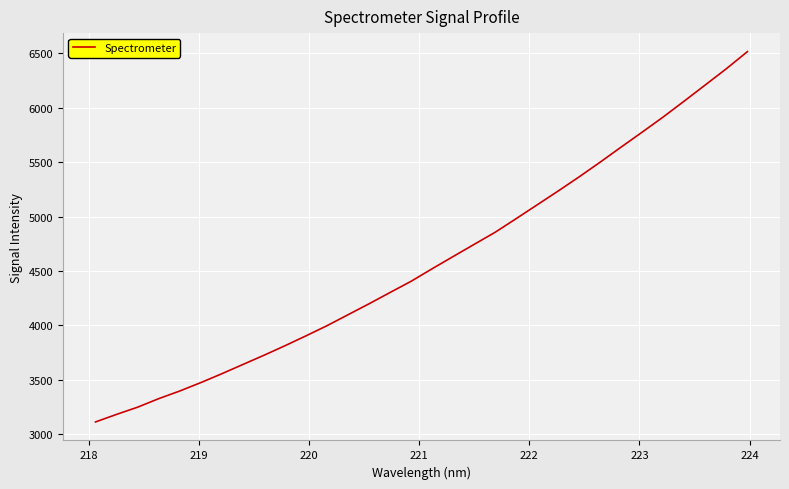

What is the maximum value shown in the chart?

6514.3